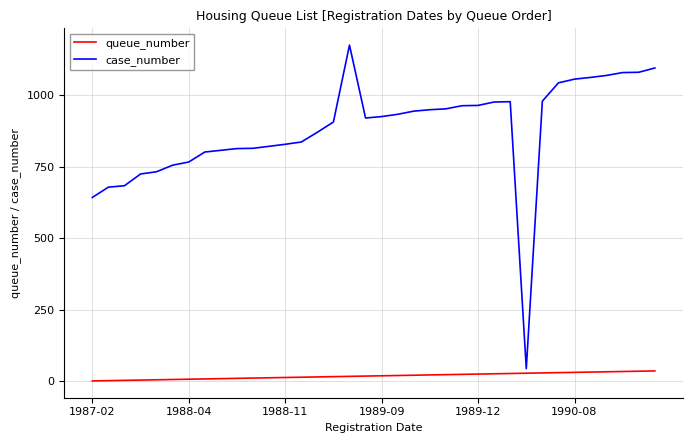

Rank the series by their maximum value, from lowest to highest.

queue_number, case_number